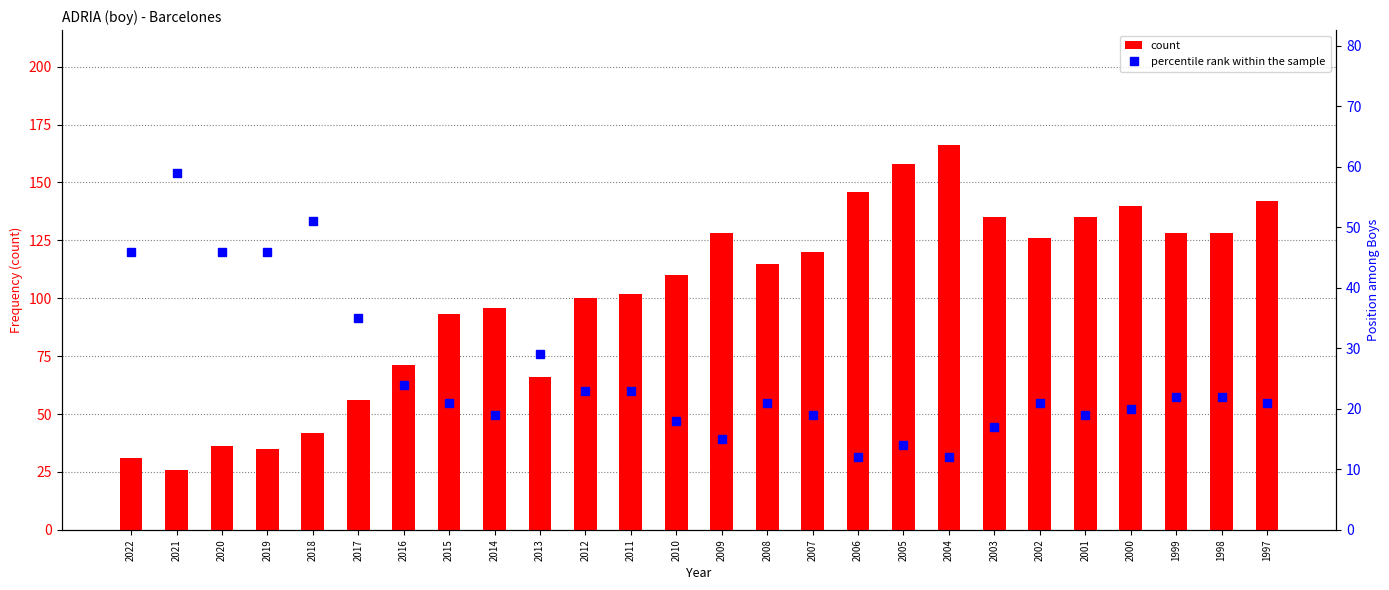

At which category does the chart reach its peak across all series?

2004